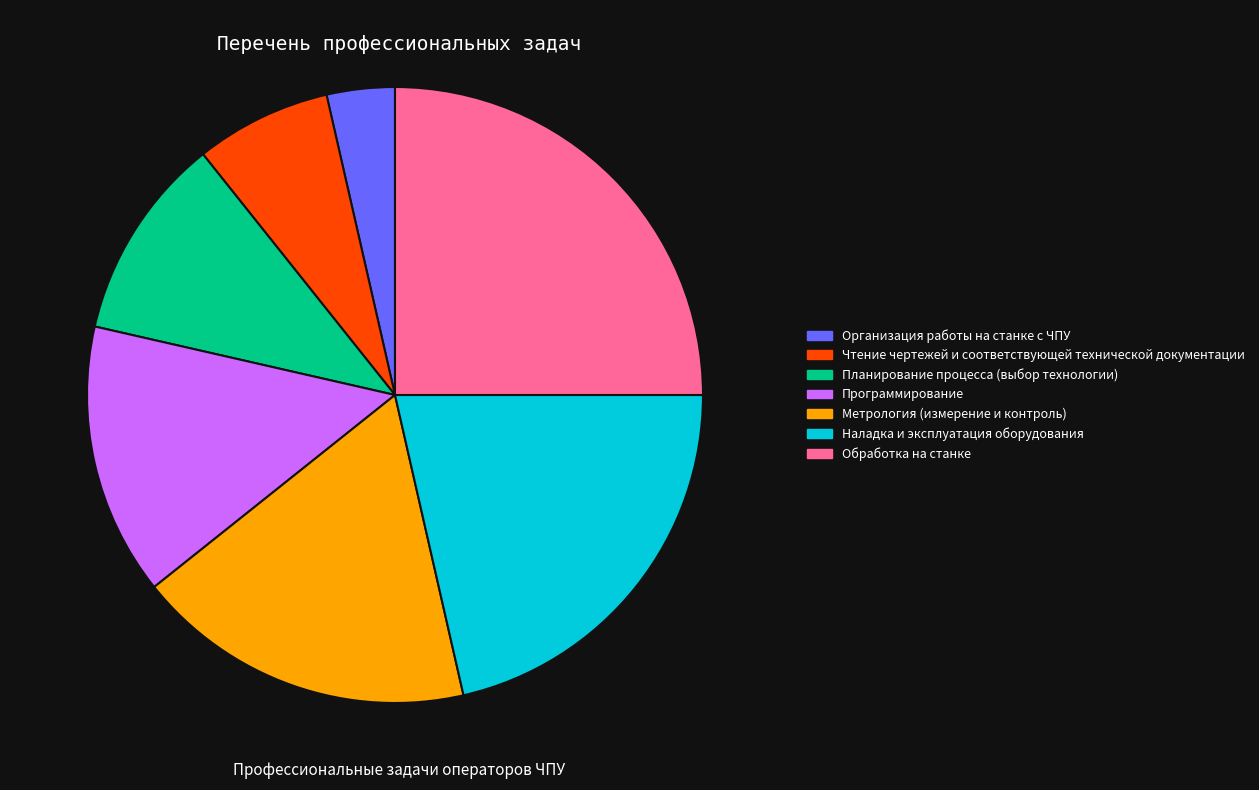

Does any single category account for the majority?

No